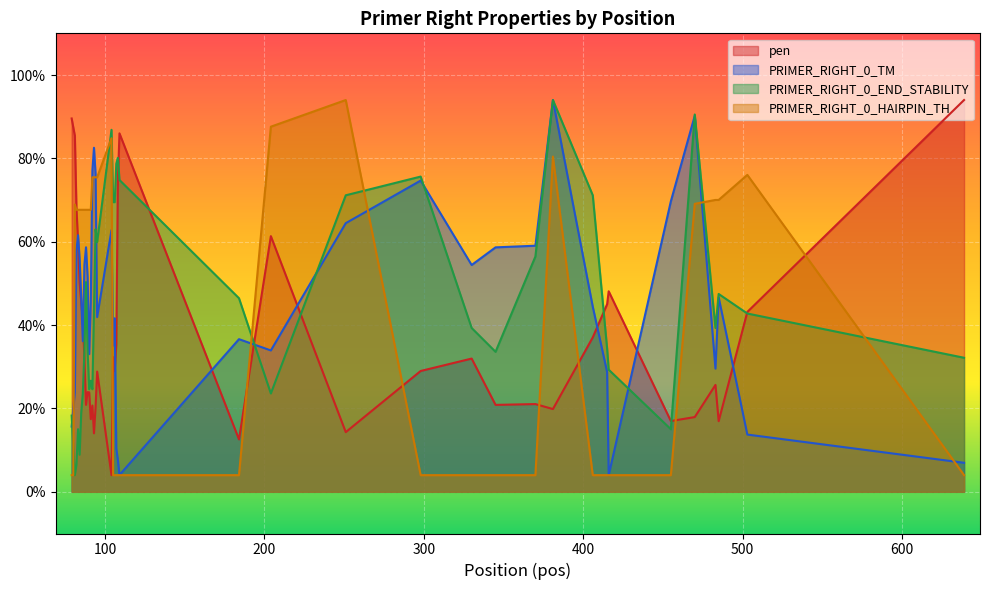

What is the maximum value for PRIMER_RIGHT_0_TM?

47.0